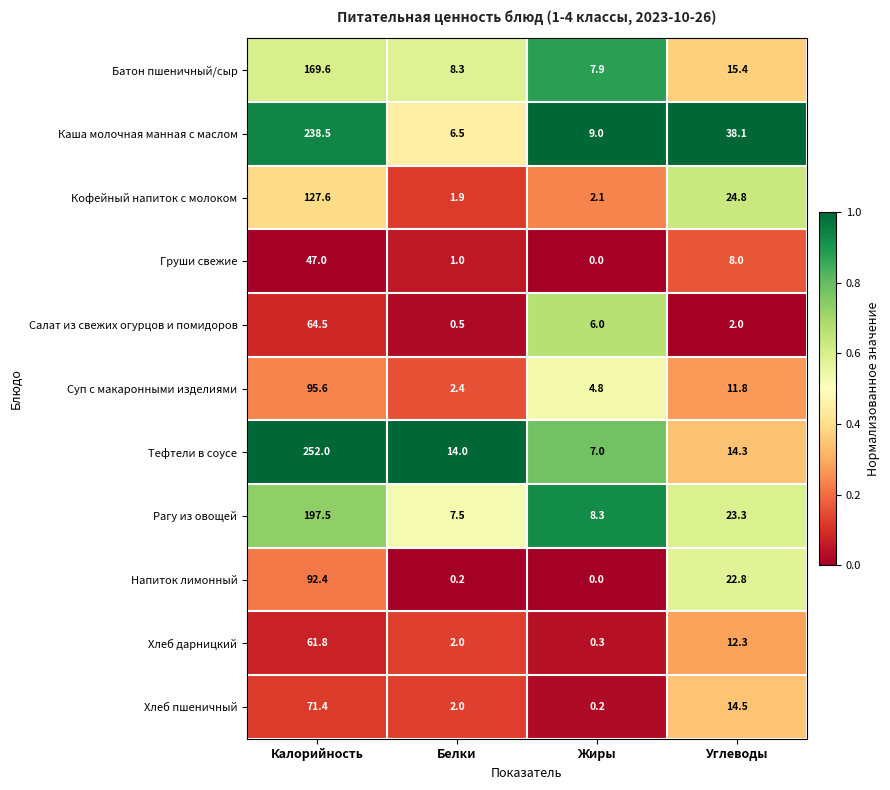

At which label does Тефтели в соусе first exceed 14?

Калорийность